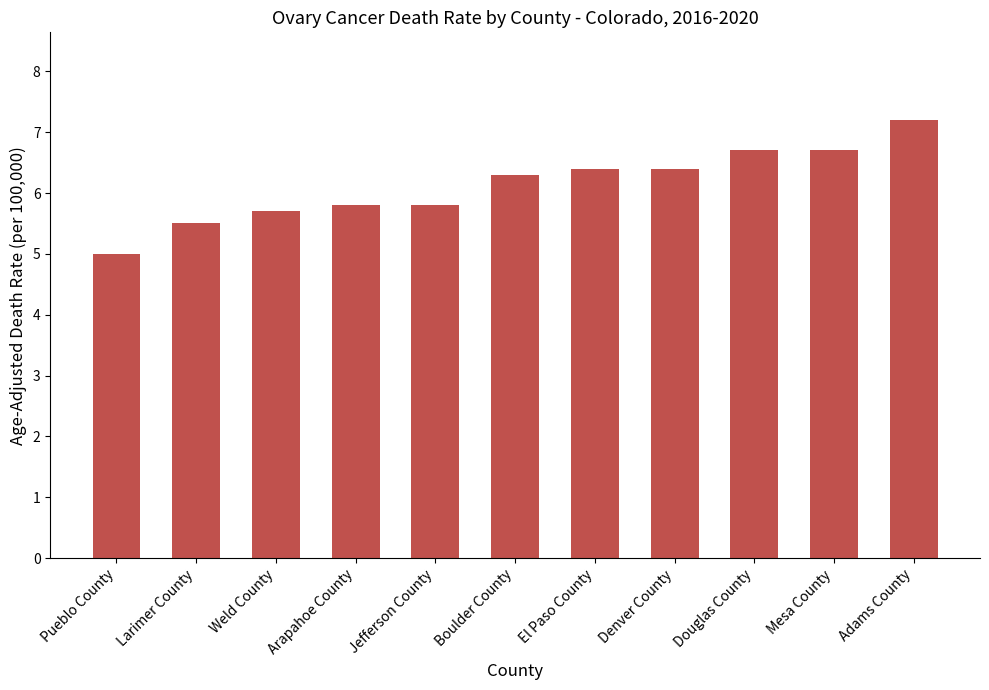

What position from the left is Denver County?

8